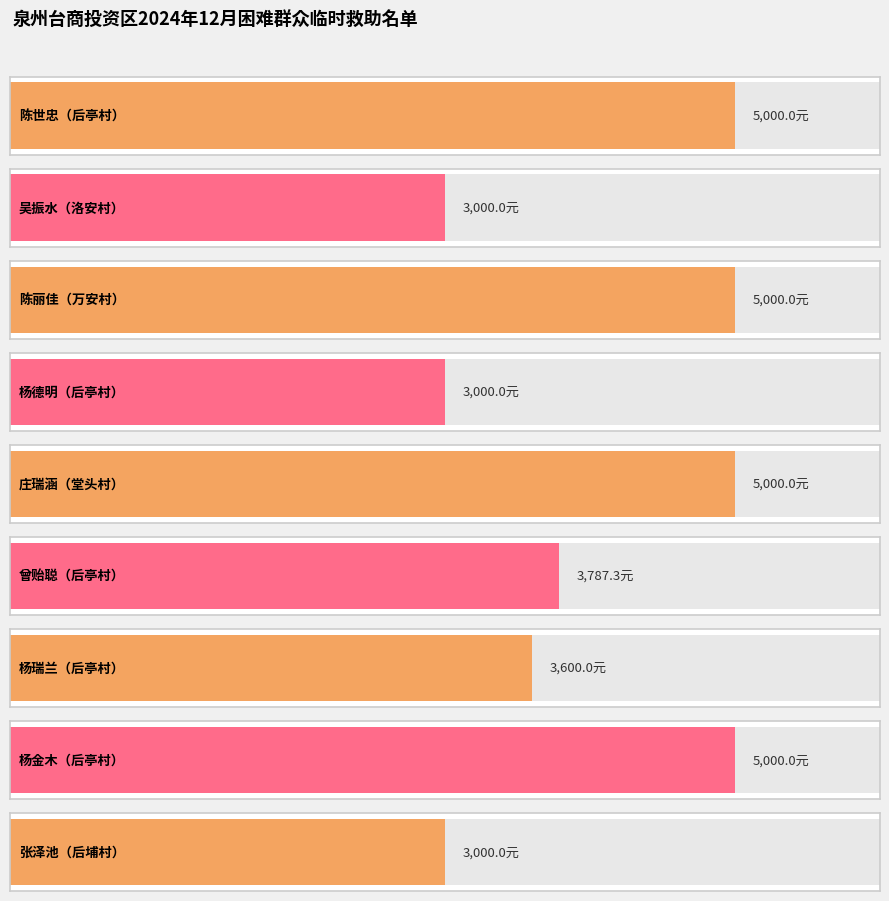

True or false: the data shows 6338.5 at 曾贻聪.

False